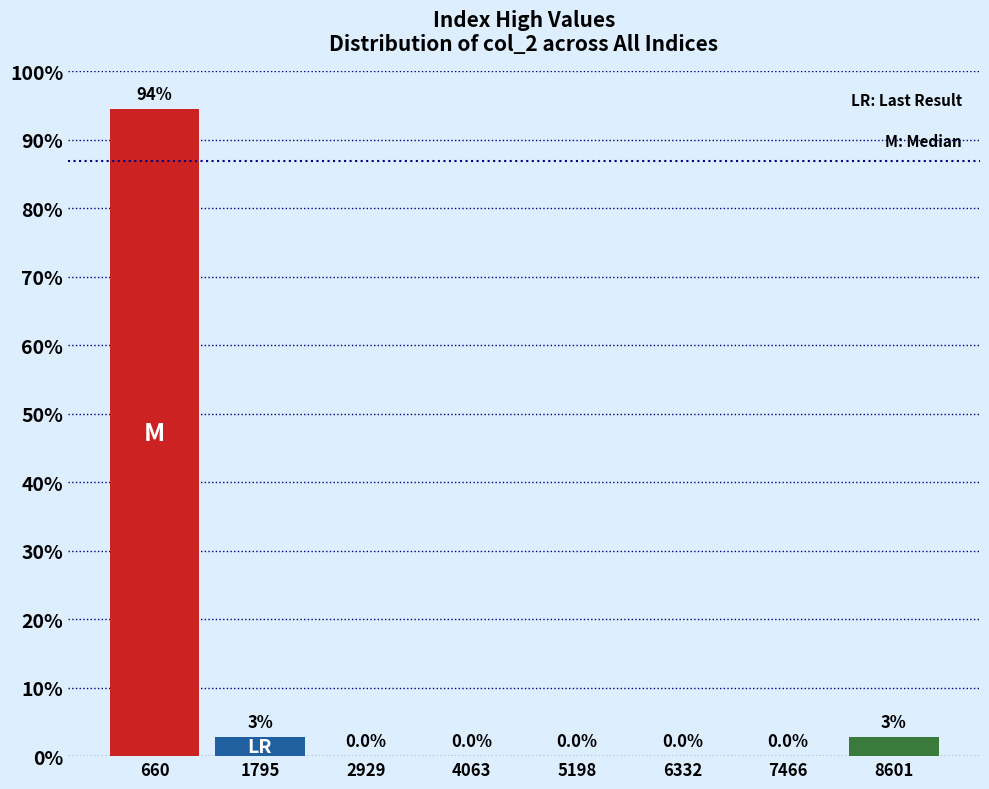

Over which range of the x-axis is the bar tallest?

0 to 1200